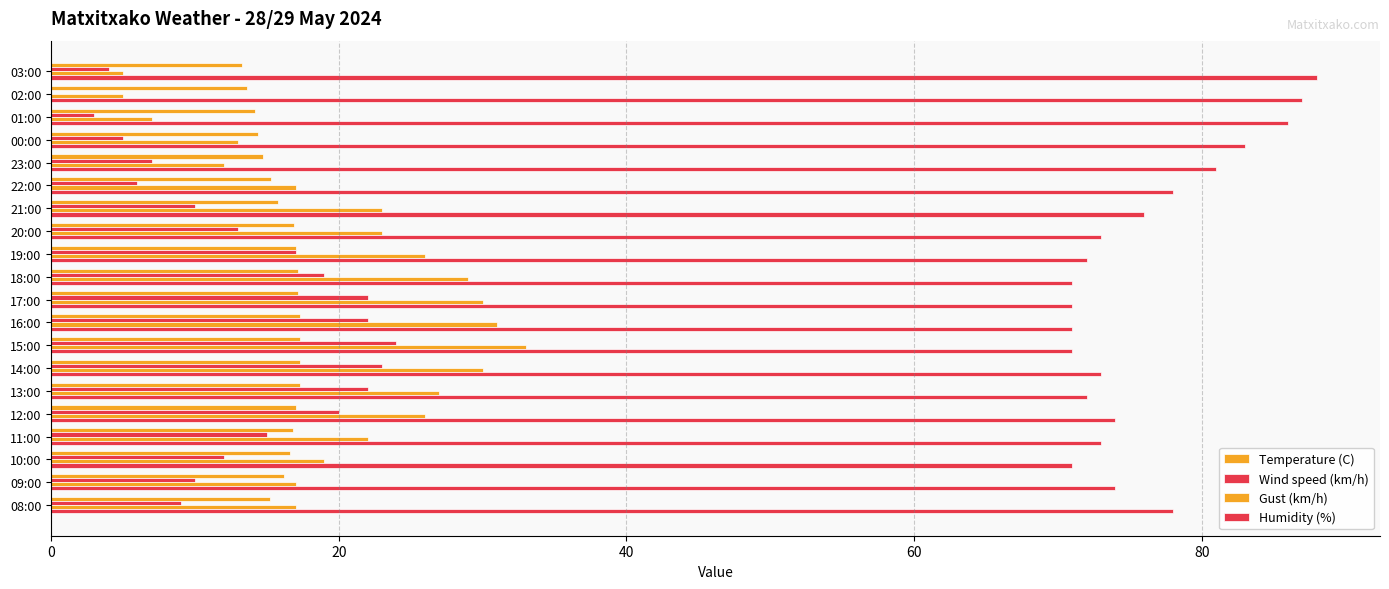

How many distinct data groups are displayed?

4